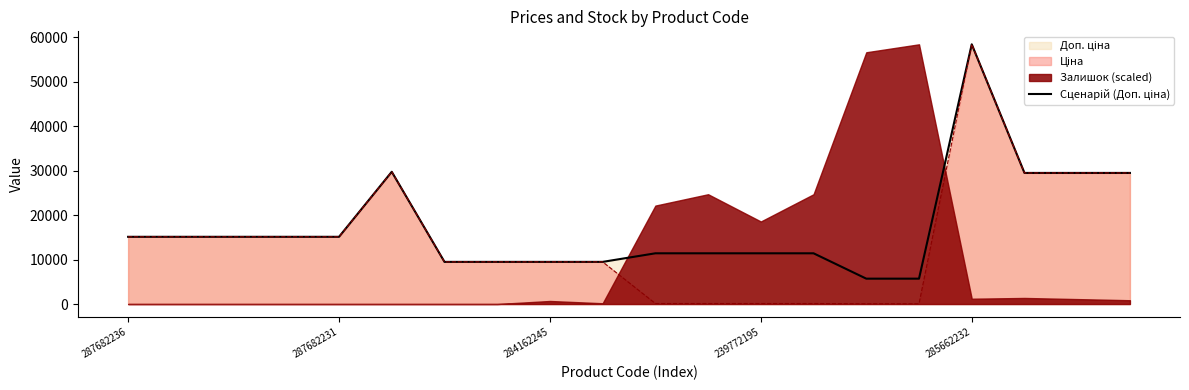

The value at 10 is 11410.0. True or false?

True